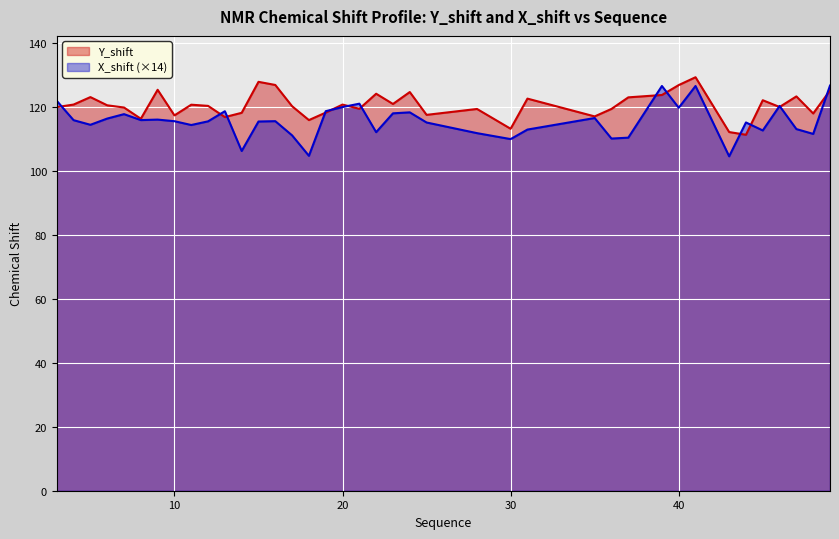

How many lines are shown in the chart?

2